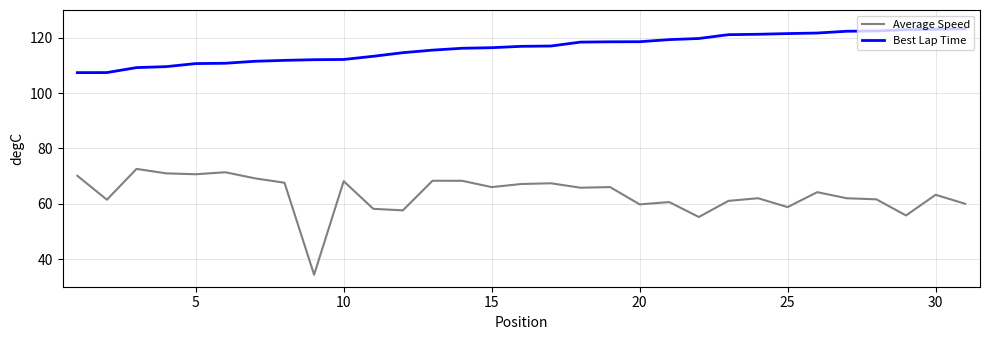

How many categories are shown in the chart?

31